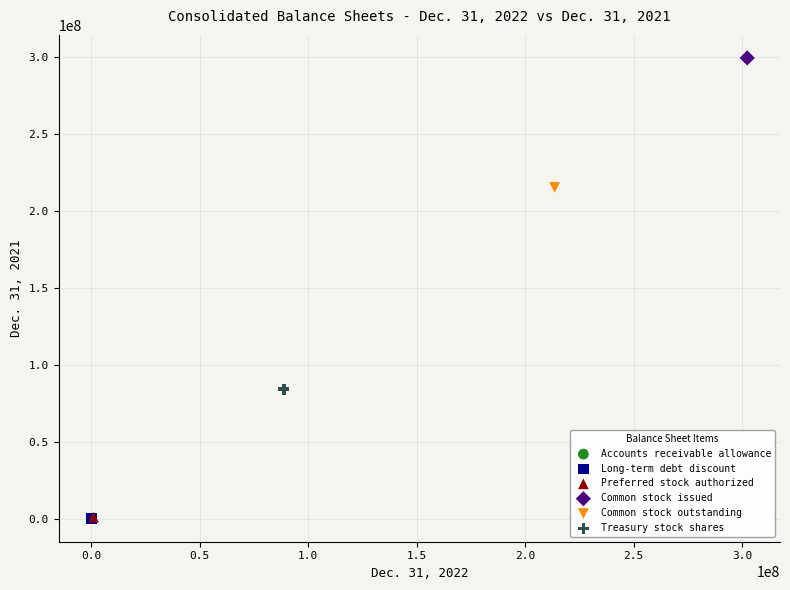

What are all the series names shown in the legend?

Accounts receivable allowance, Long-term debt discount, Preferred stock authorized, Common stock issued, Common stock outstanding, Treasury stock shares